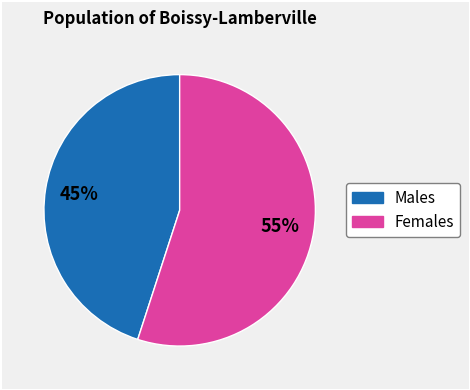

To the nearest percent, what is the average slice percentage?

50%